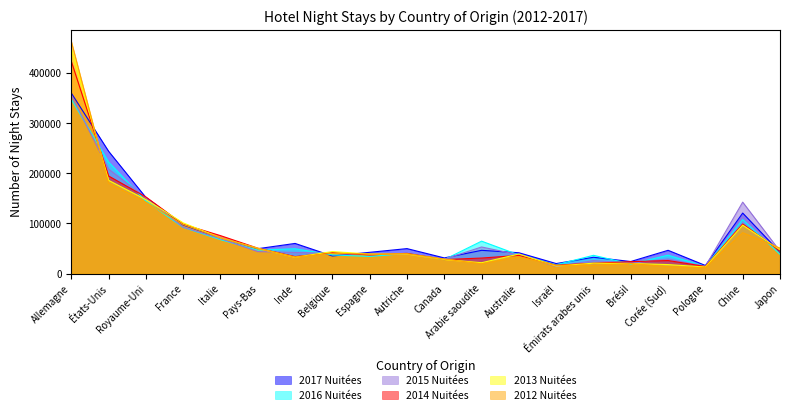

At which label is 2012 Nuitées closest to 237618?

États-Unis